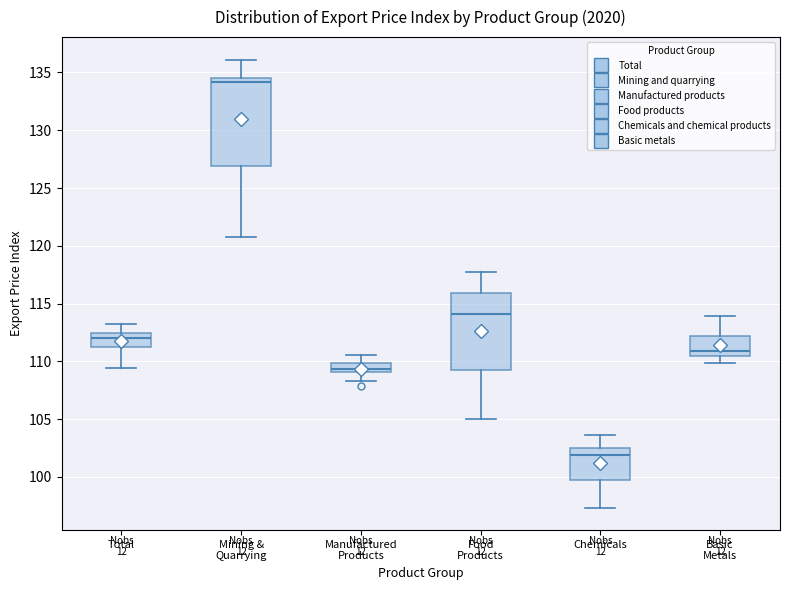

Reading left to right, transcribe this box plot: for each box, give where its median line is, the range the box spans, and where its two whiskers end, as read against the y-axis. The values are not printed on the chart, so give them approximately, as read against the axis.

Total: median 112.0, box 111.0 to 112.5, whiskers 109.5 to 113.0
Mining & Quarrying: median 134.0, box 127.0 to 134.5, whiskers 121.0 to 136.0
Manufactured Products: median 109.5, box 109.0 to 110.0, whiskers 108.5 to 110.5
Food Products: median 114.0, box 109.5 to 116.0, whiskers 105.0 to 117.5
Chemicals: median 102.0, box 99.5 to 102.5, whiskers 97.5 to 103.5
Basic Metals: median 111.0, box 110.5 to 112.0, whiskers 110.0 to 114.0